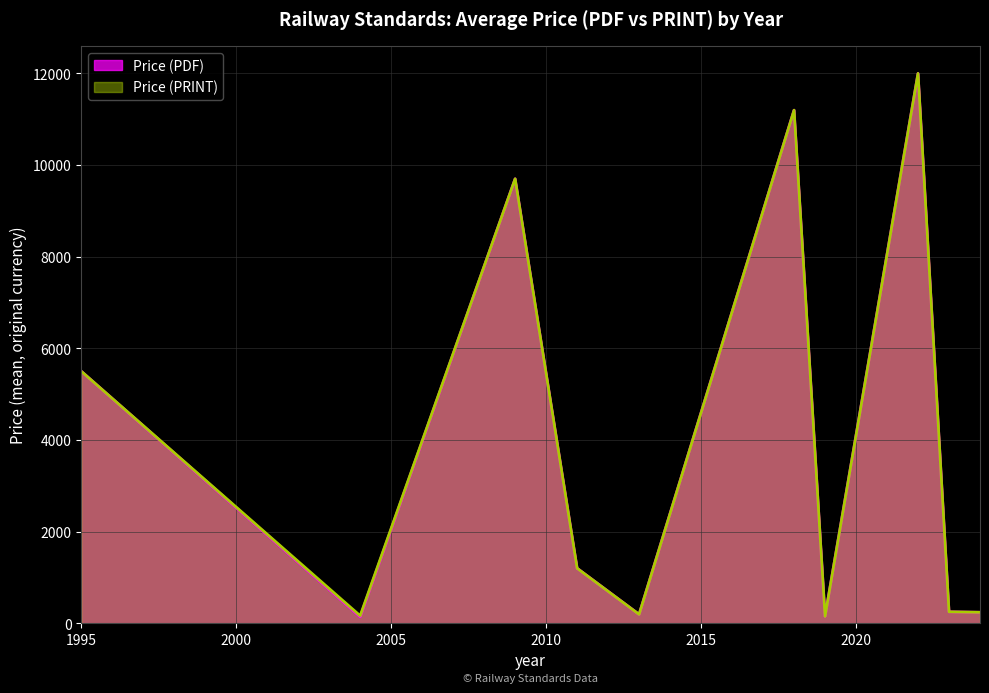

True or false: Price (PRINT) and Price (PDF) intersect in this chart.

False